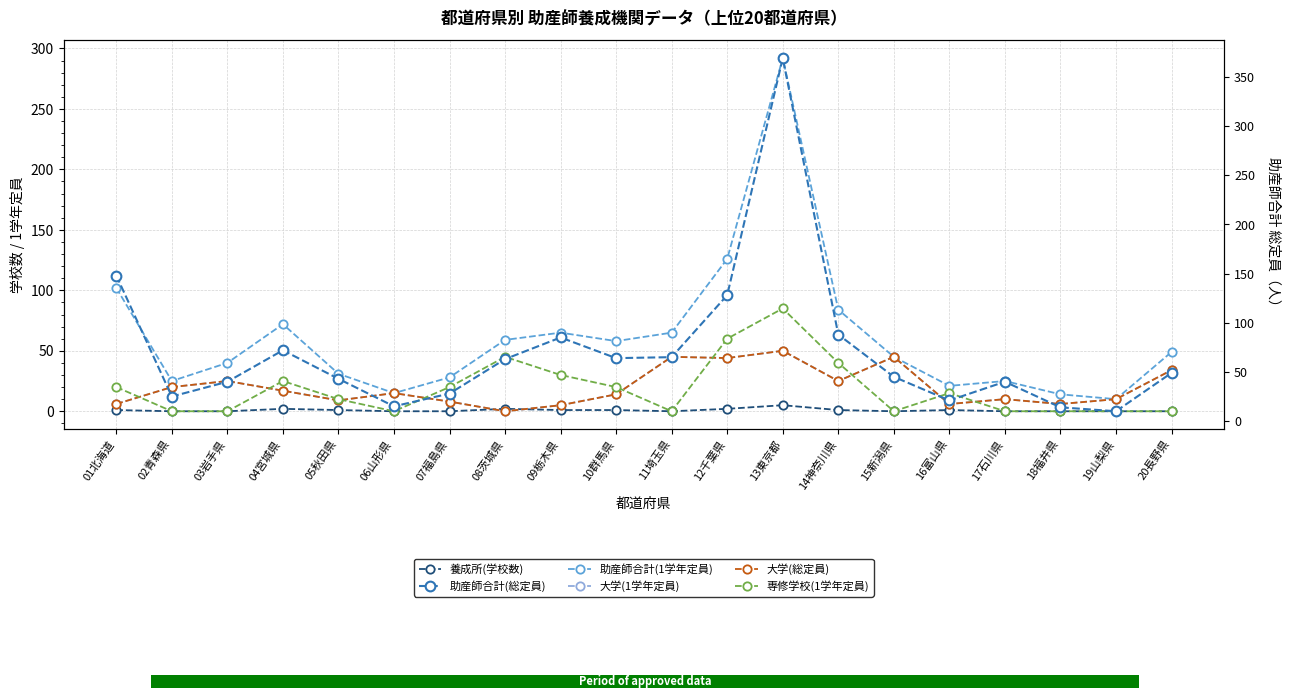

Which series has the largest total across all categories?

助産師合計(総定員)